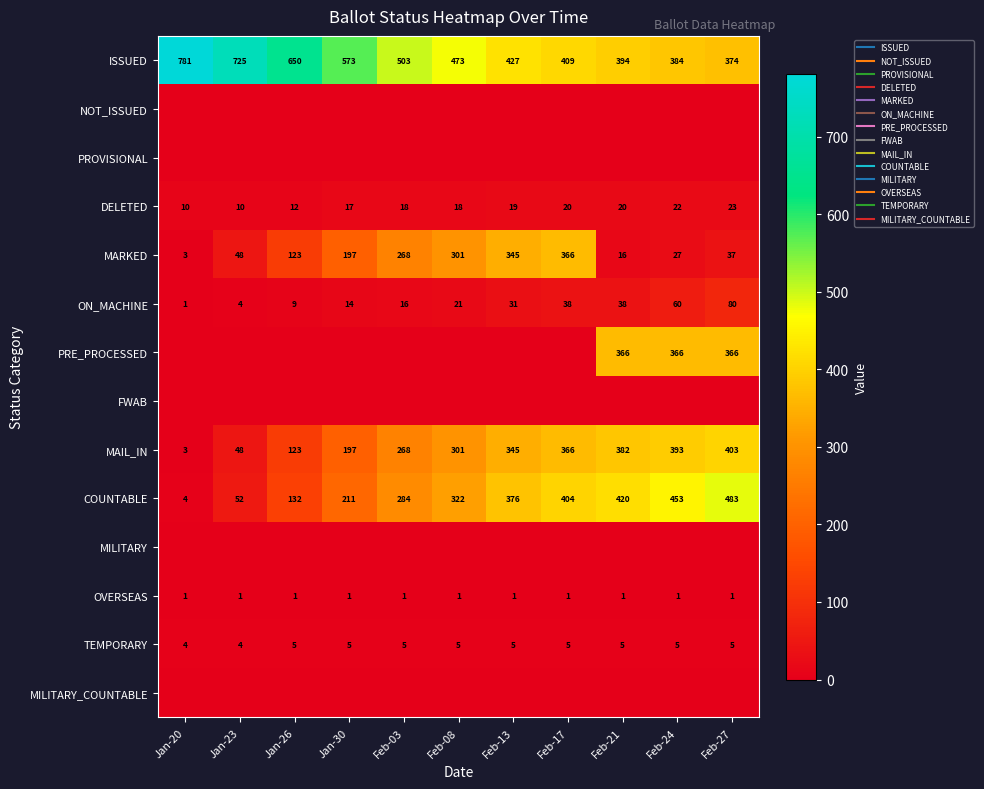

Which label corresponds to the smallest value in the chart?

Jan-20